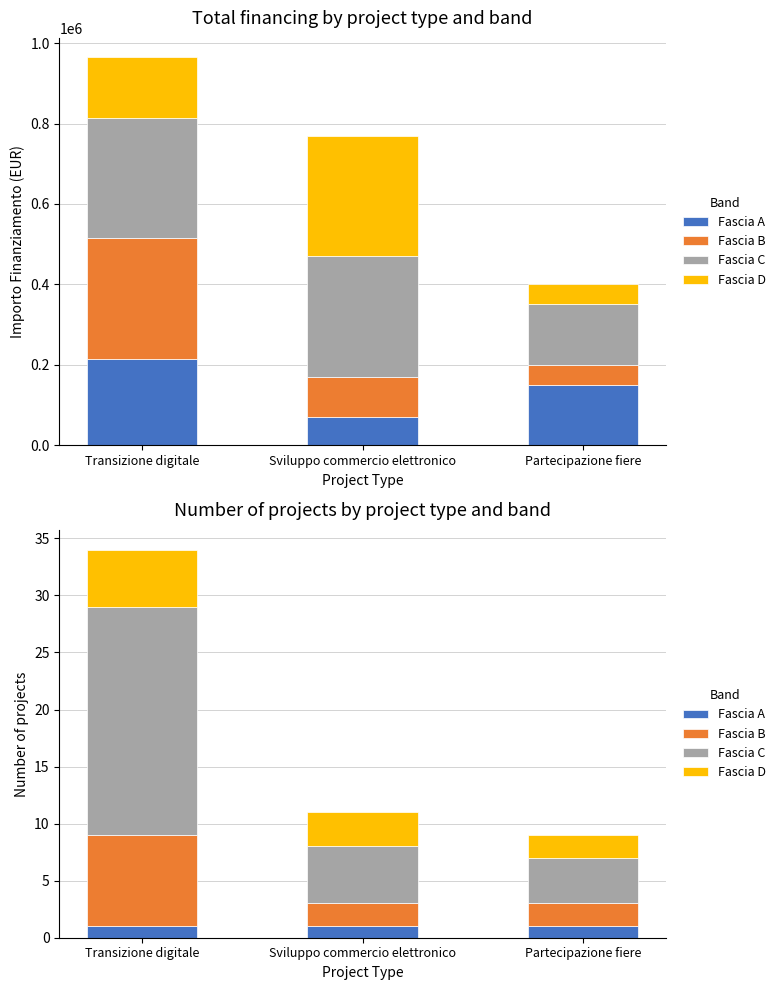

Between Sviluppo commercio elettronico and Transizione digitale, which is larger?

Sviluppo commercio elettronico